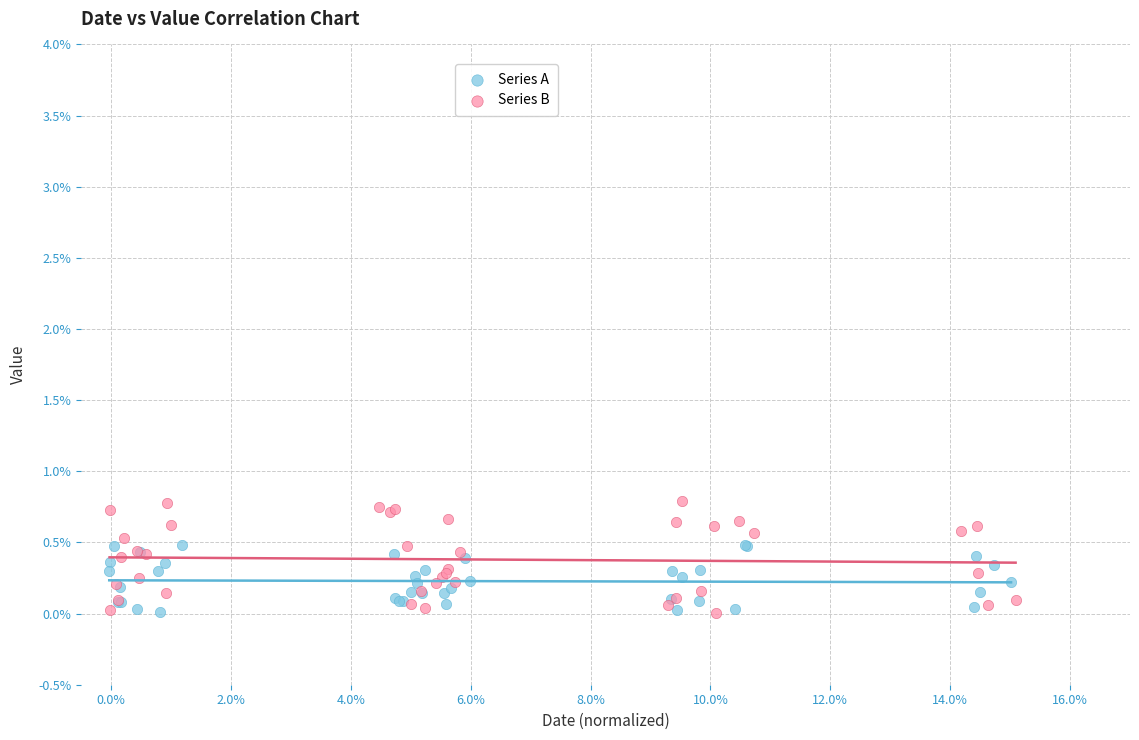

Which series has the largest Y range (max minus min)?

Series B